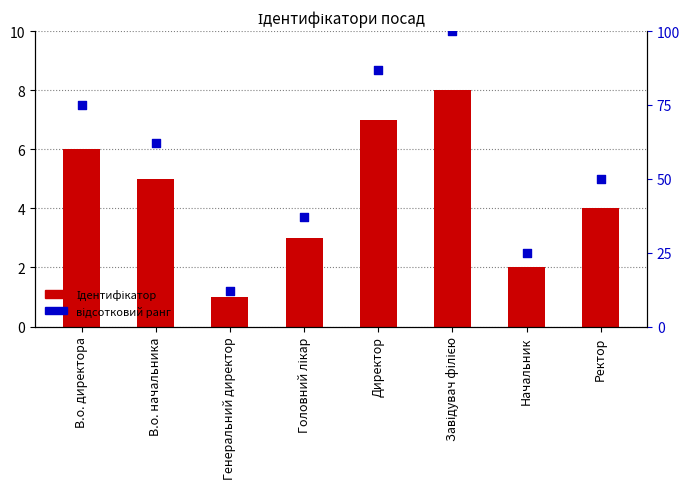

Which series contains the highest Y value?

відсотковий ранг